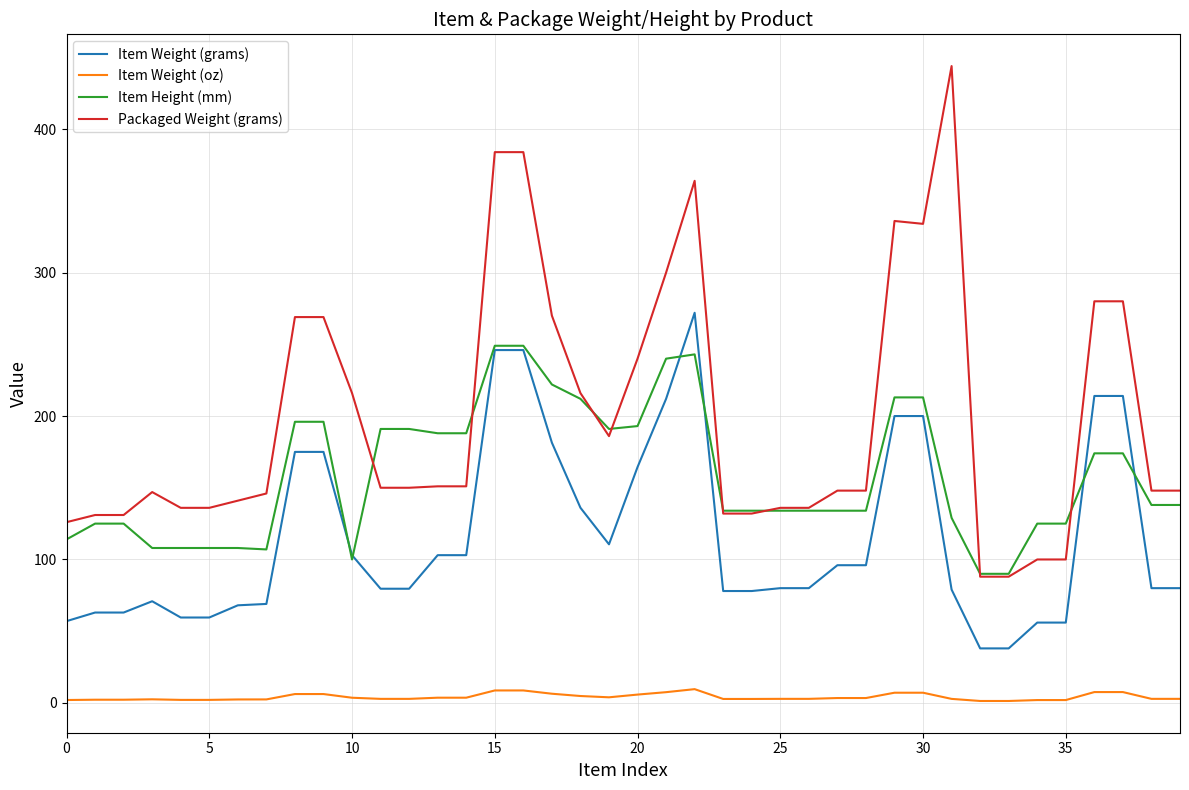

What are all the series names shown in the legend?

Item Weight (grams), Item Weight (oz), Item Height (mm), Packaged Weight (grams)